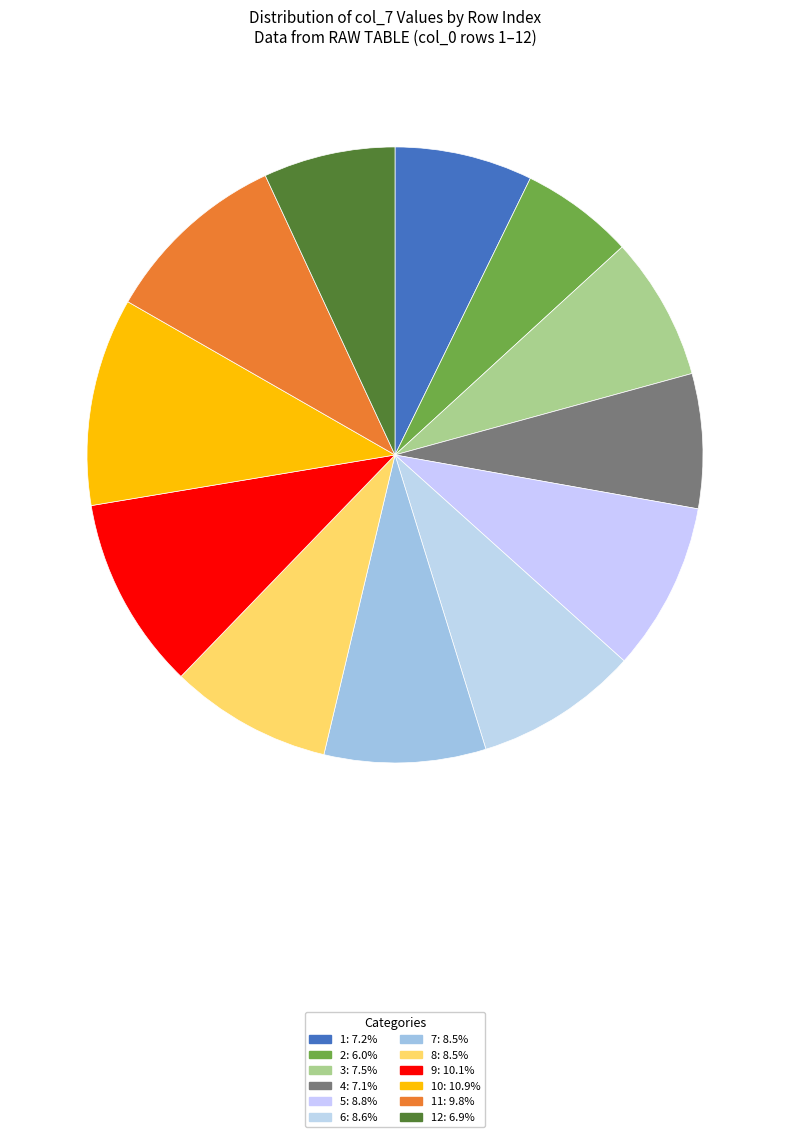

How many slices are in this pie chart?

12